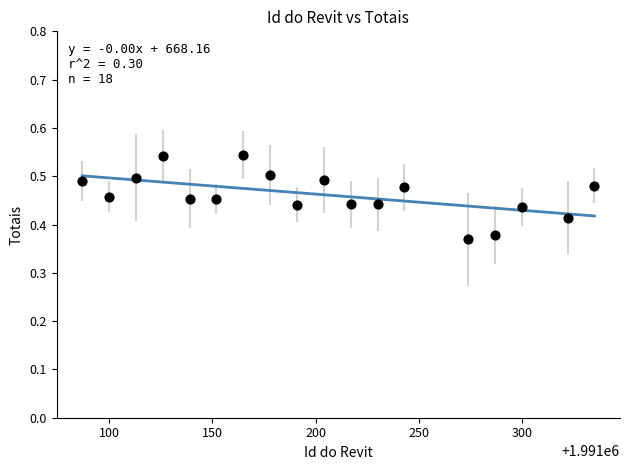

What is the range of X values (max minus min)?

248.0